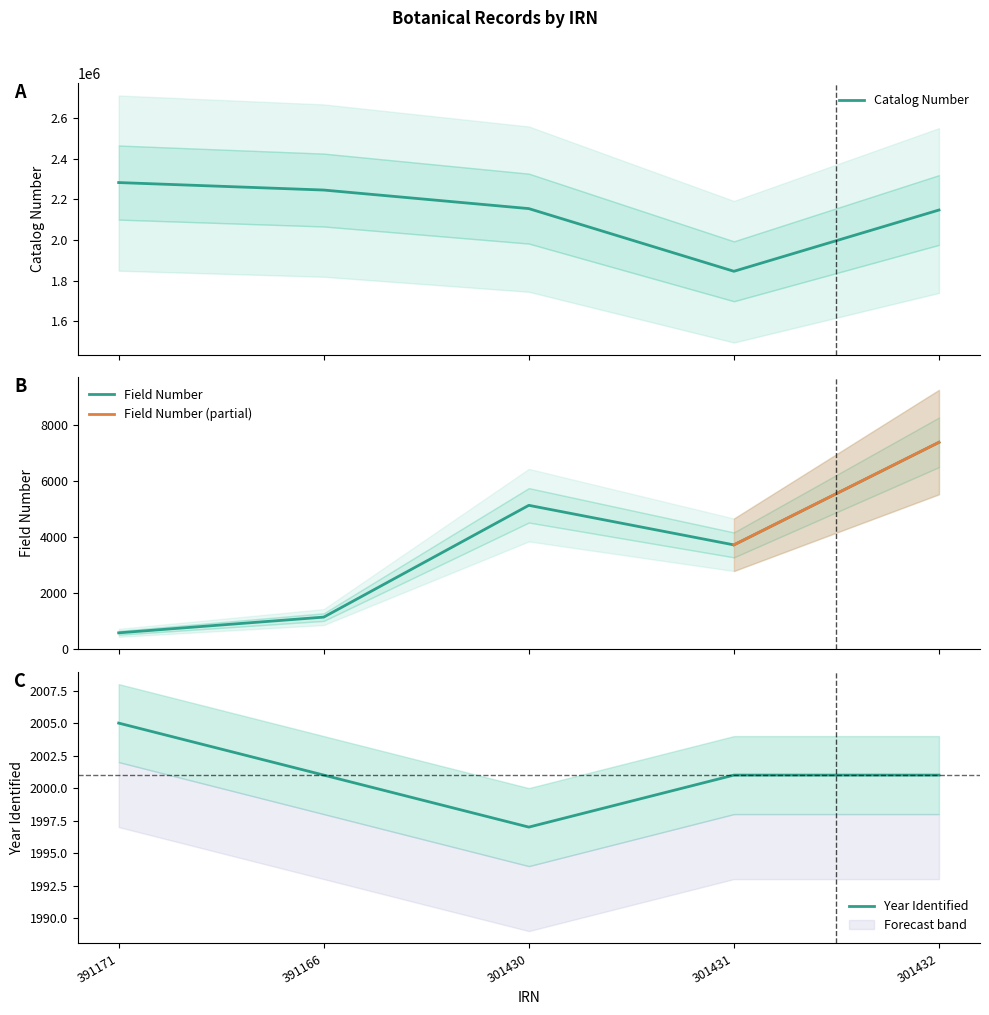

What is the highest value of the Catalog Number series?

2283196